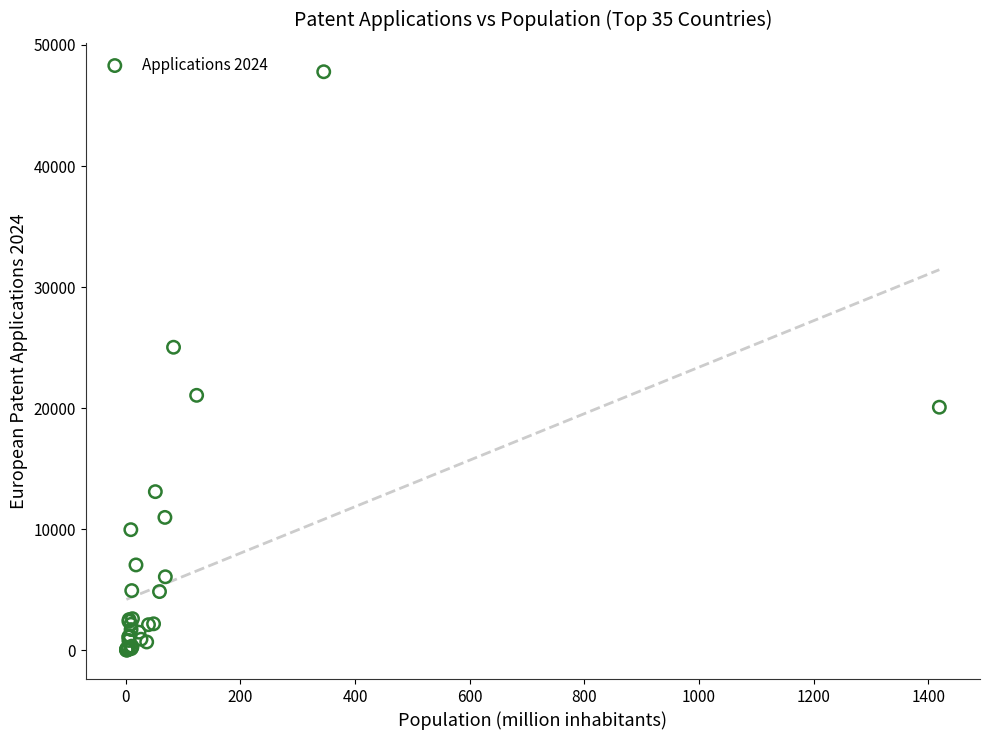

What Y value in the scatter plot is closest to 23903?

25033